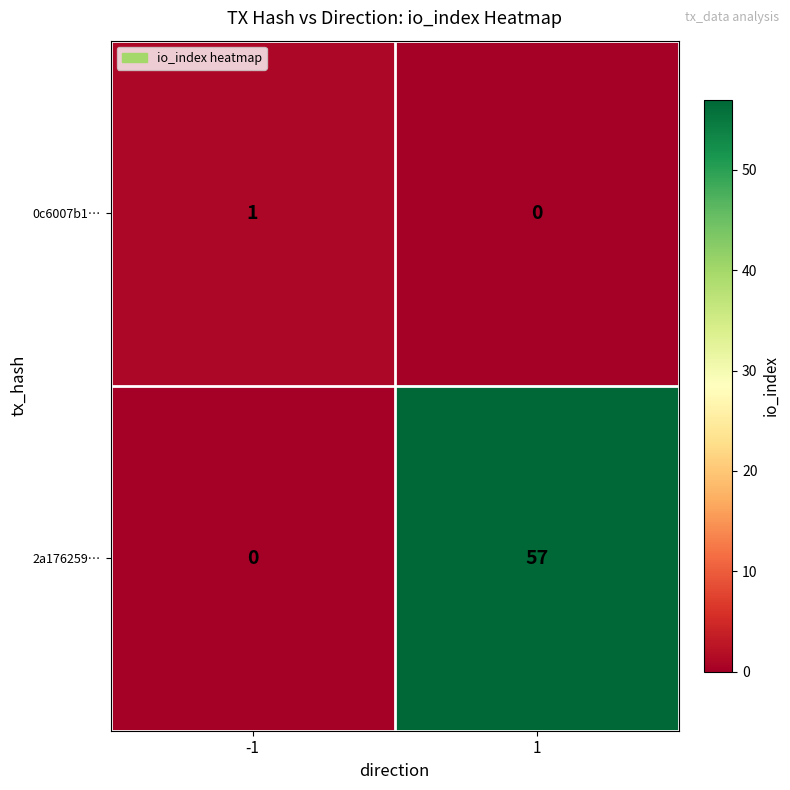

Rank the series by their average value, from highest to lowest.

2a176259…, 0c6007b1…